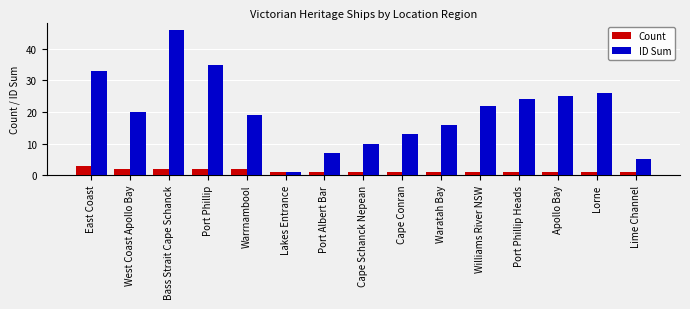

What is the label of the 13th bar from the left?

Apollo Bay